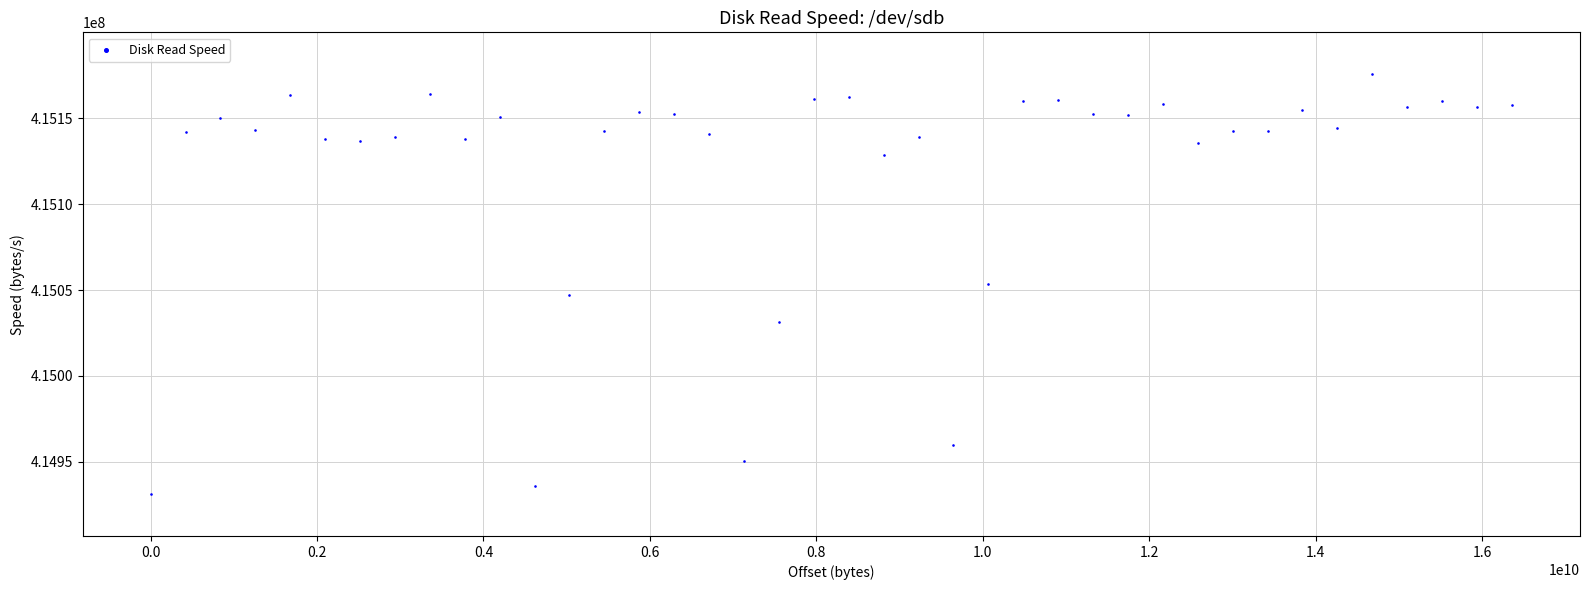

What is the range of X values (max minus min)?

16357785600.0